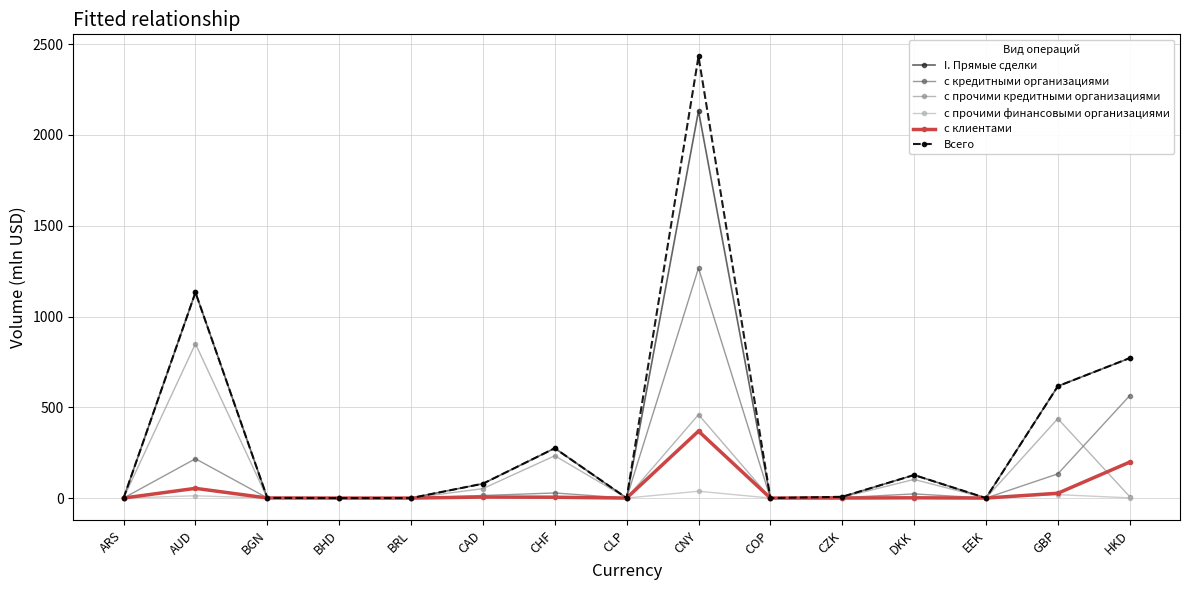

What is the maximum value for Всего?

2432.6